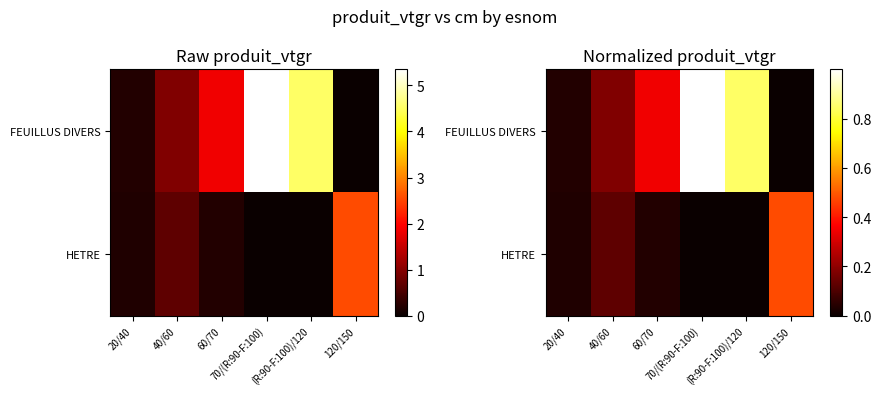

List the labels in order of FEUILLUS DIVERS value, largest first.

70/(R:90-F:100), (R:90-F:100)/120, 60/70, 40/60, 20/40, 120/150